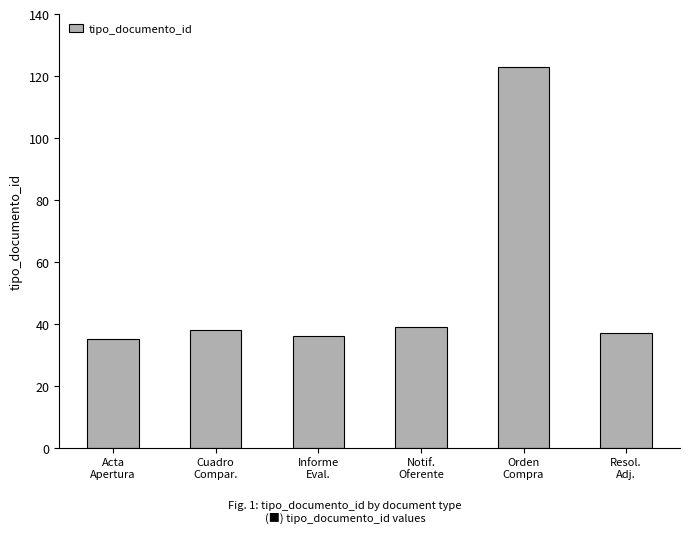

What is the minimum value shown in the chart?

35